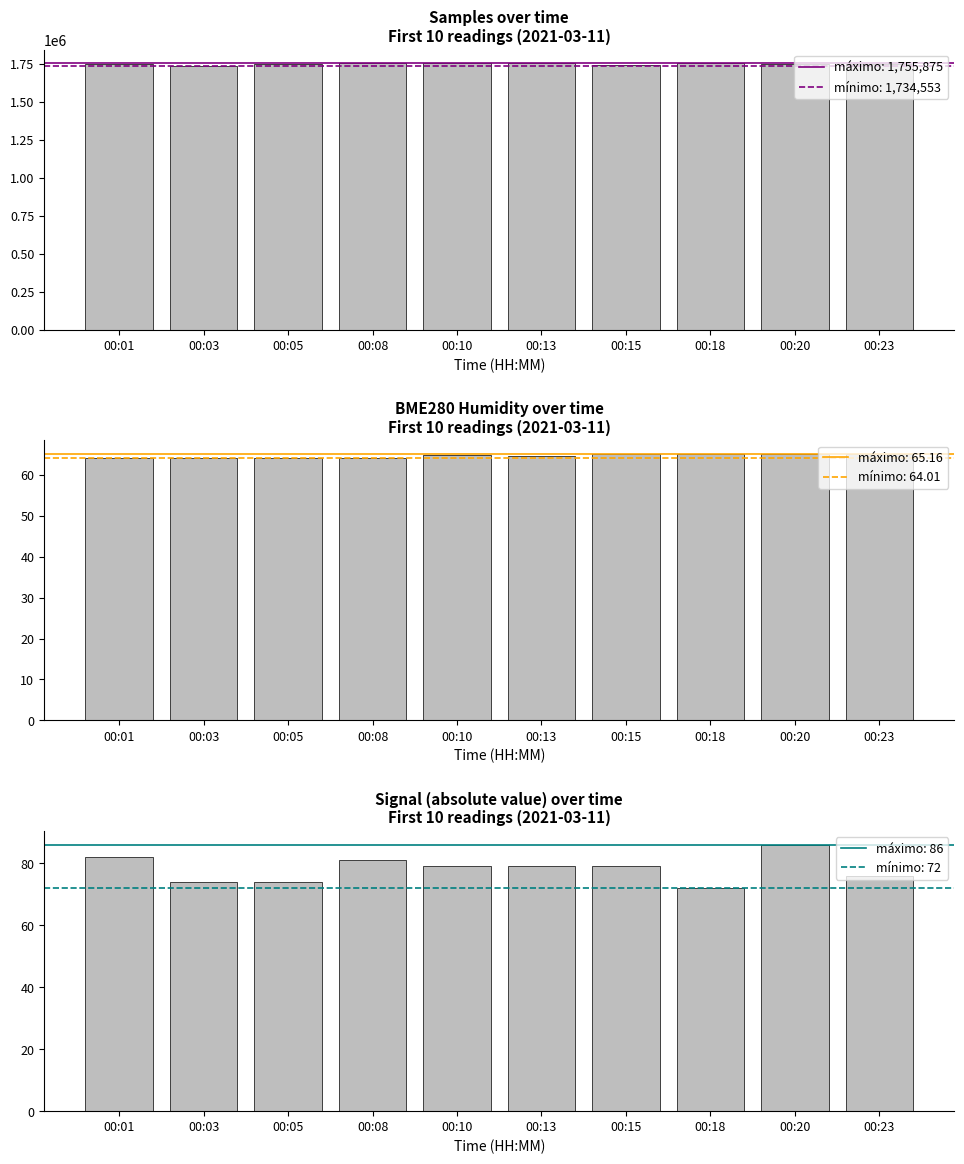

What is the value of the Signal (abs) bar at the 5th from the left?

79.0